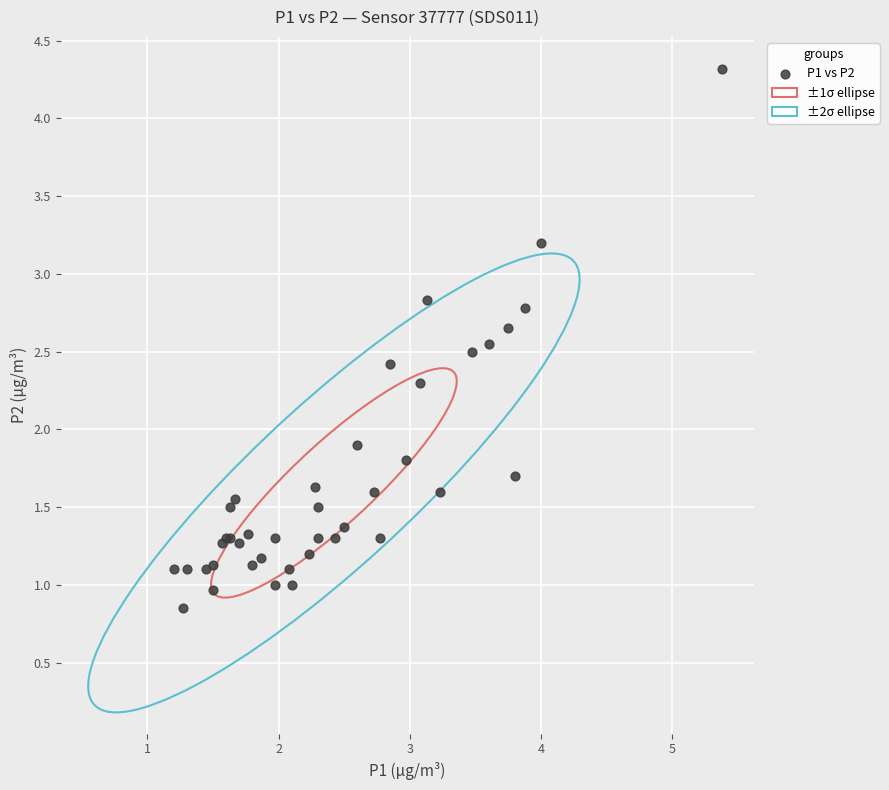

What Y value in the scatter plot is closest to 2?

1.9